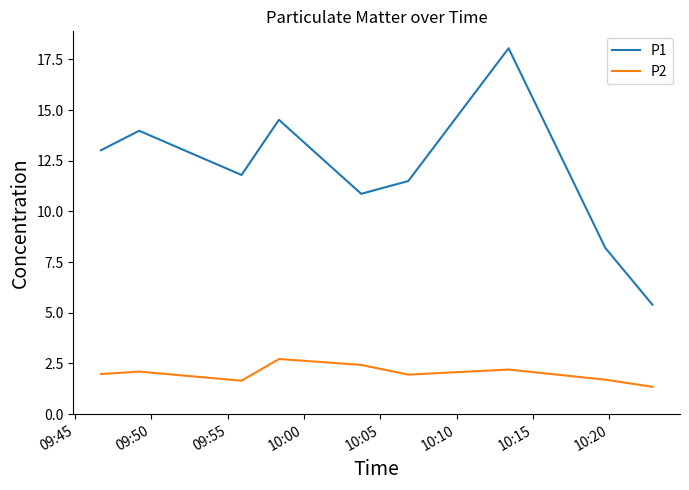

Which series has the widest spread of values?

P1